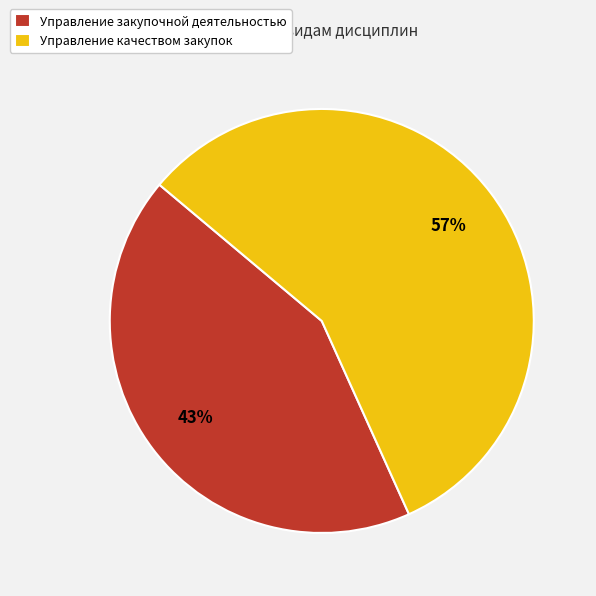

Do Управление качеством закупок and Управление закупочной деятельностью together represent more than half of the pie?

Yes